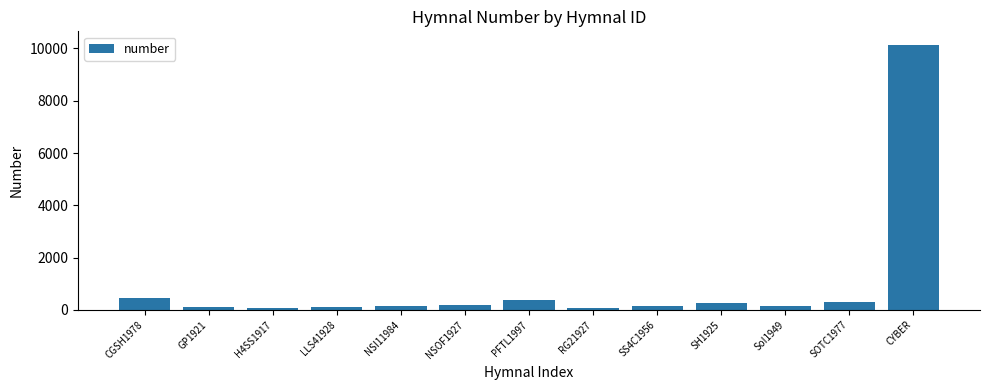

What is the ratio of the value at SoI1949 to the value at CGSH1978?

0.4